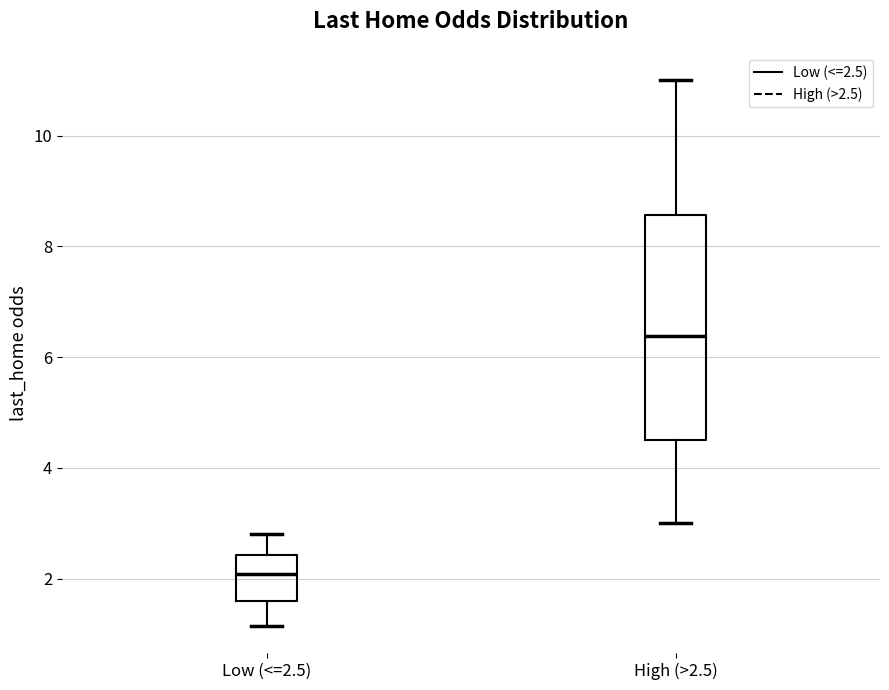

Comparing the boxes themselves (not the whiskers), which one is the tallest?

High (>2.5)